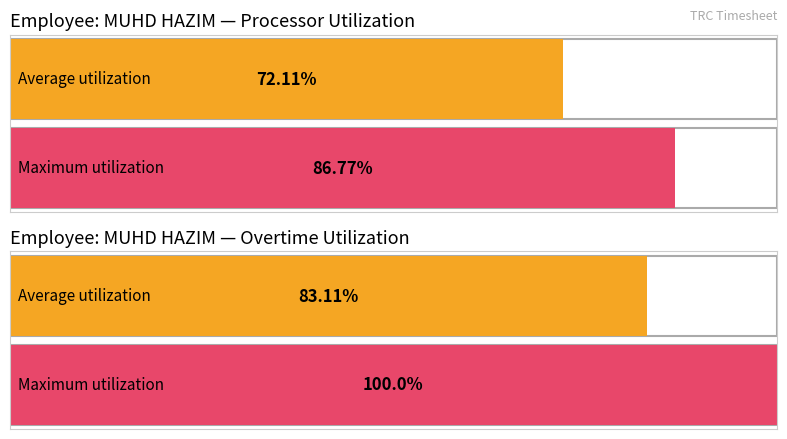

Does the chart contain any negative values?

No